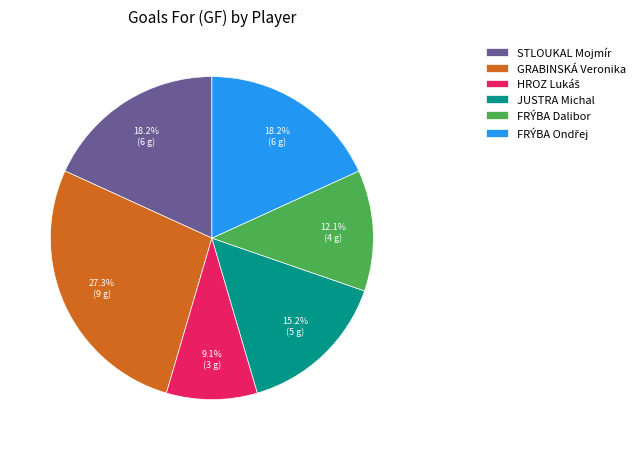

To the nearest percent, what is the difference between the largest and smallest slice percentages?

18%